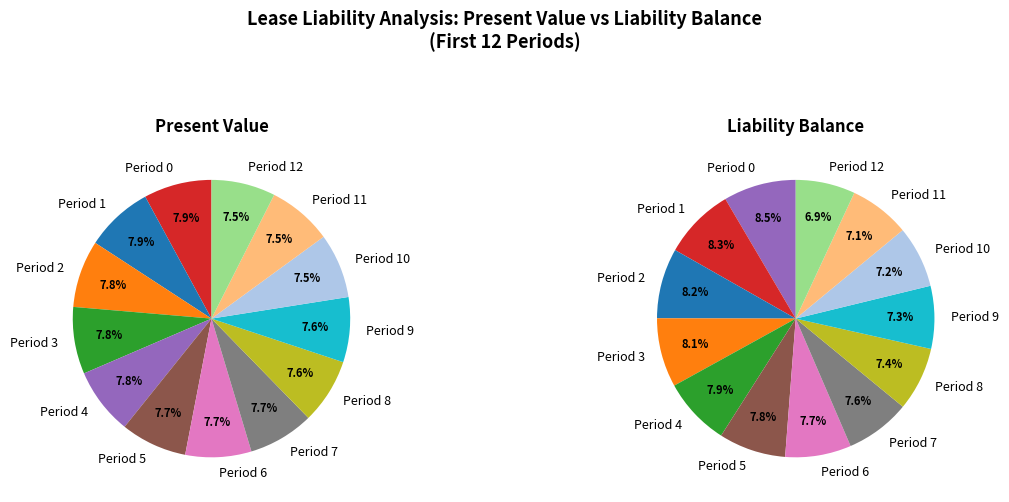

Which slice is the largest?

Period 0